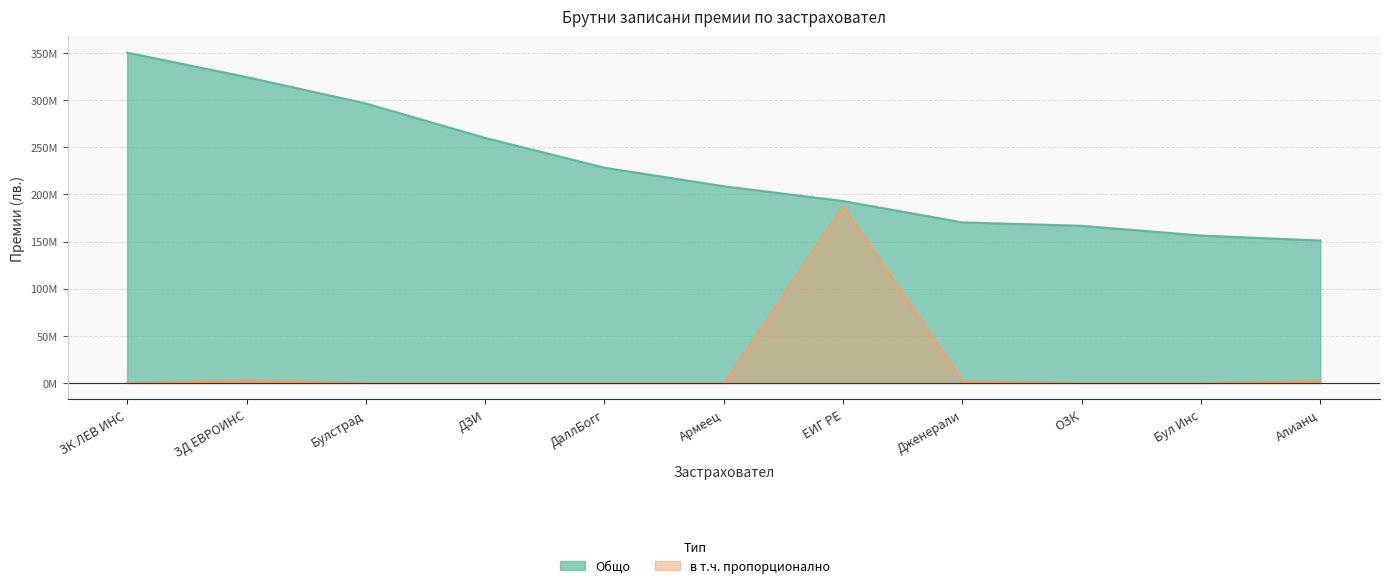

How many lines are shown in the chart?

2